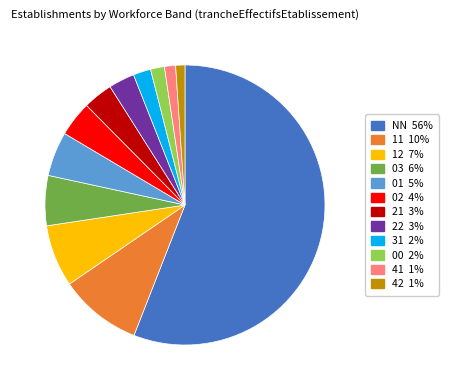

What is the ratio of the value at NN to the value at 02?

13.8